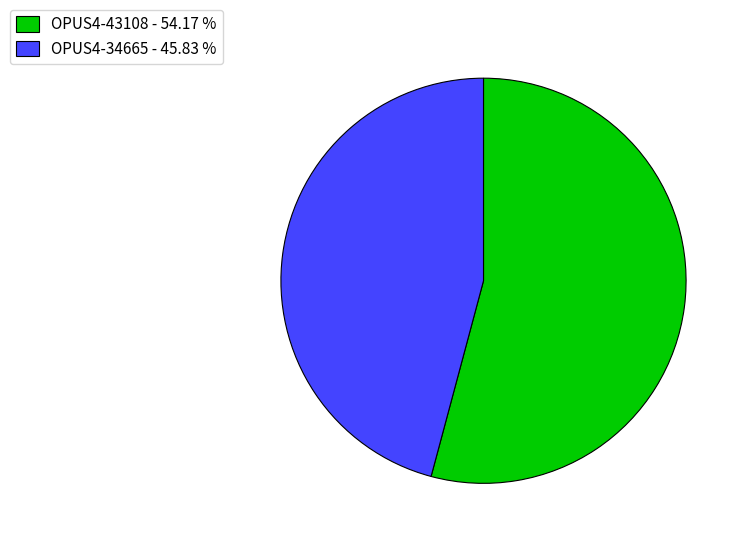

Is it true that OPUS4-43108 is 54% of the pie?

True